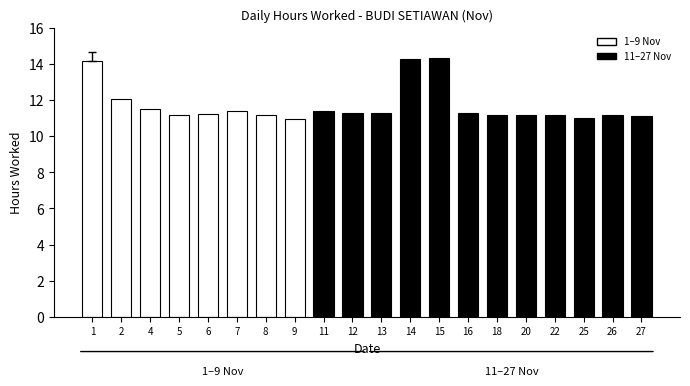

What is the value of the 10th bar from the left?

11.3